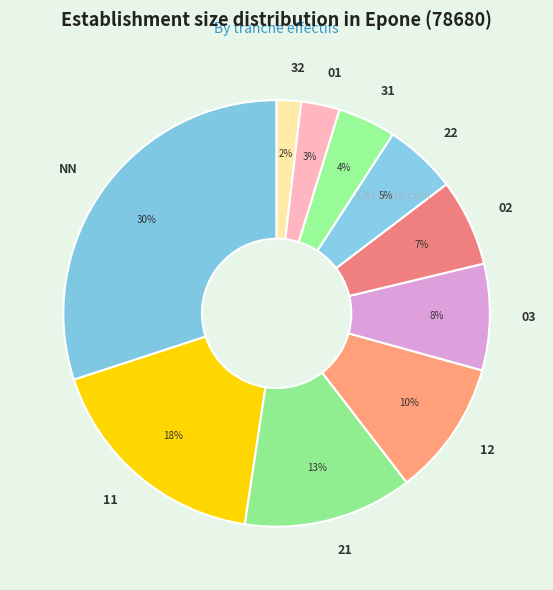

To the nearest percent, what percentage of the pie is 02?

7%